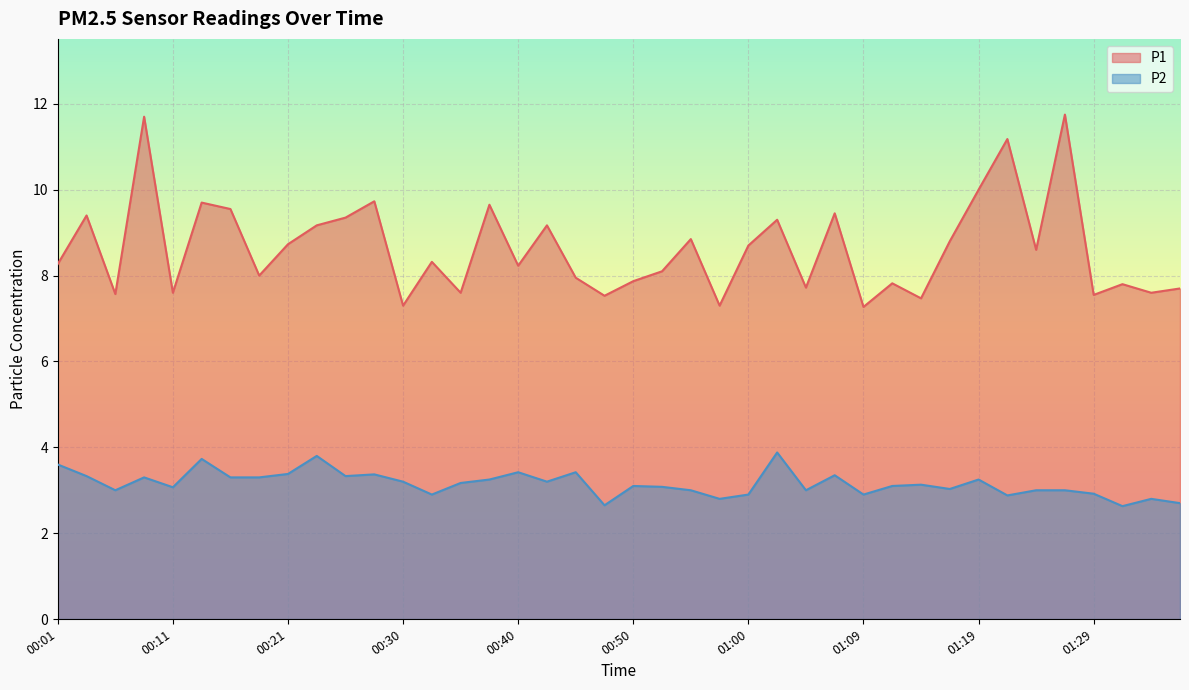

How many lines are shown in the chart?

2